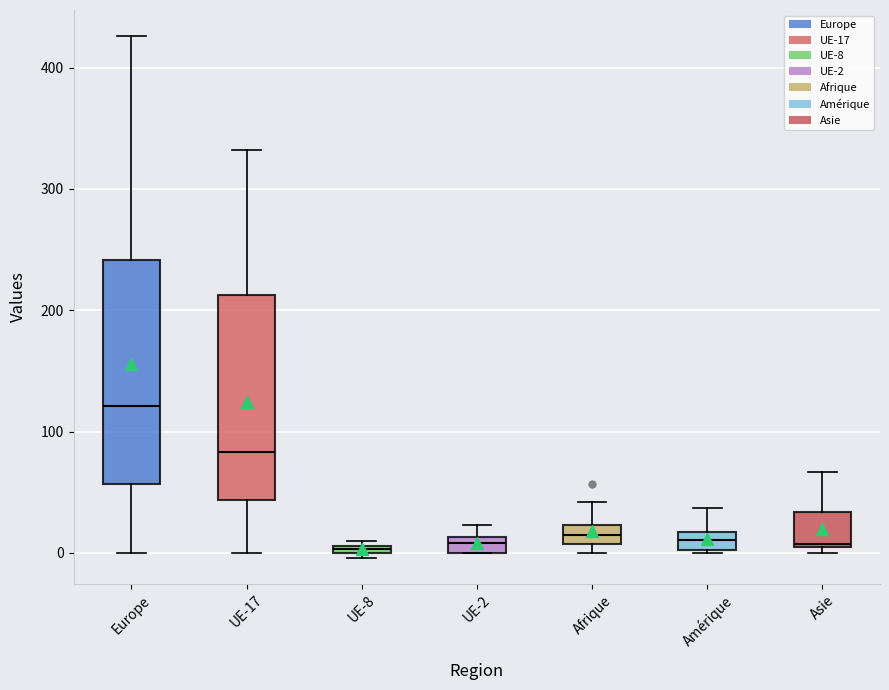

Which box is the tallest, from its lower edge to its upper edge?

Europe